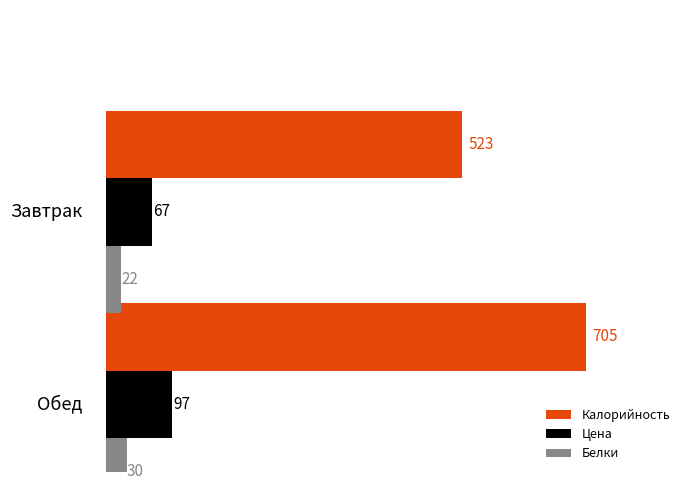

Rank the categories by Белки value from lowest to highest.

1.5, 0.5